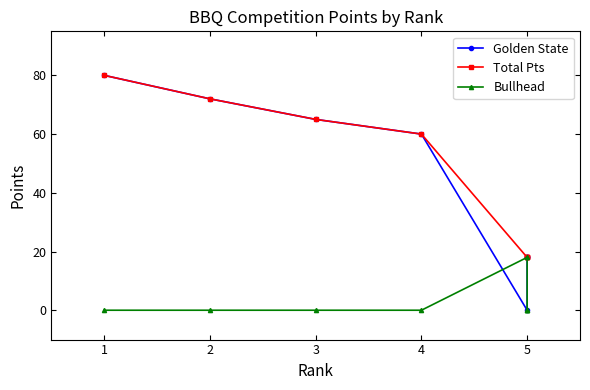

Where does the Golden State series first go above 60?

1